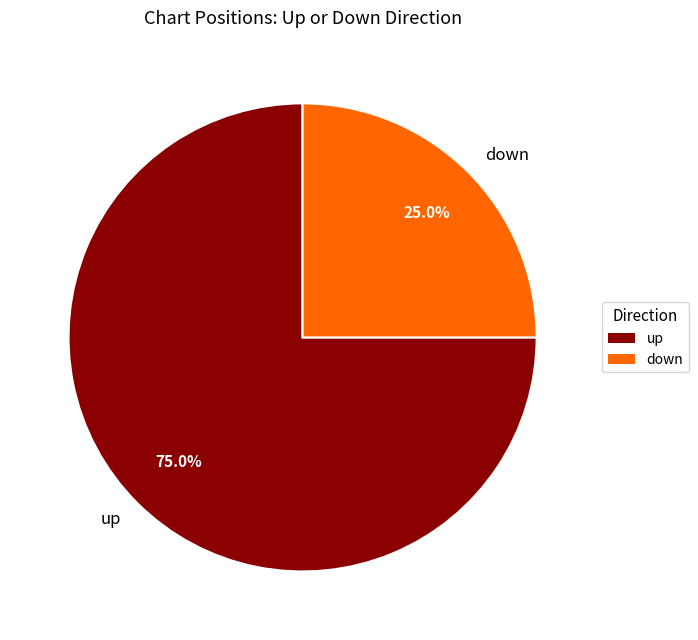

To the nearest percent, what percentage of the pie is up?

75%